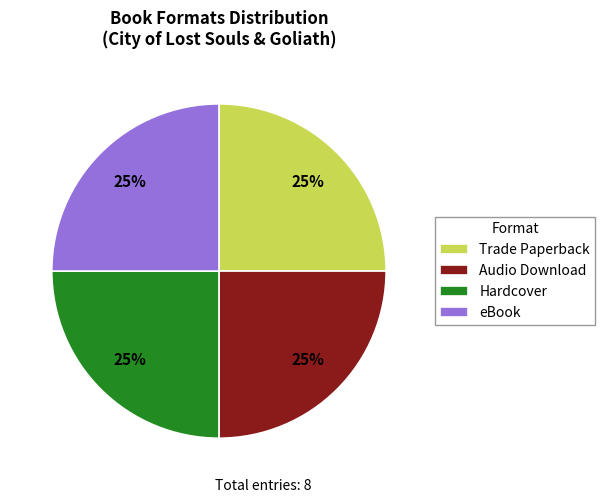

How many slices are in this pie chart?

4